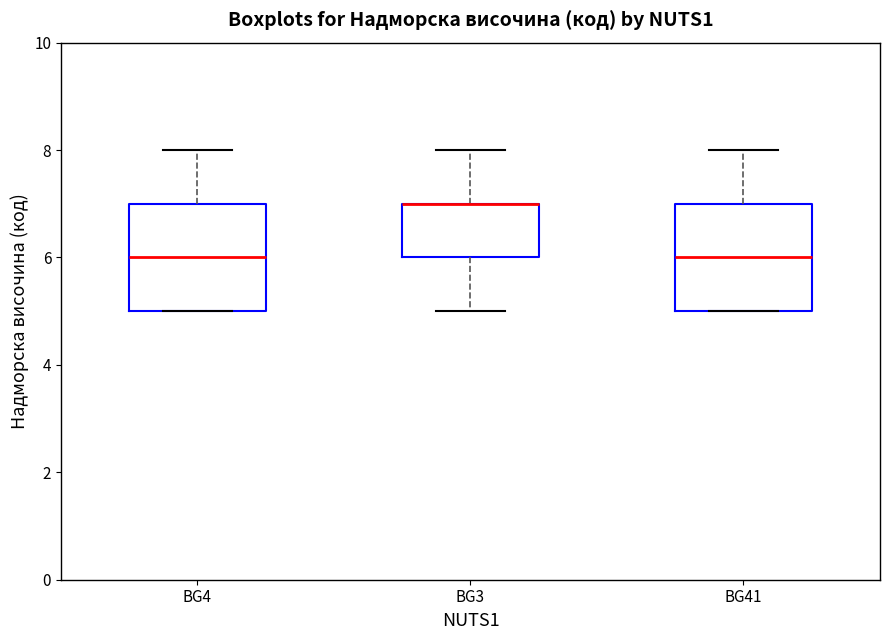

Reading left to right, read every box against the y-axis: the position of its median line, the range the box covers, and the ends of its whiskers. The values are not printed on the chart, so give them approximately, as read against the axis.

BG4: median 6, box 5 to 7, whiskers 5 to 8
BG3: median 7 (drawn on the box's upper edge), box 6 to 7, whiskers 5 to 8
BG41: median 6, box 5 to 7, whiskers 5 to 8